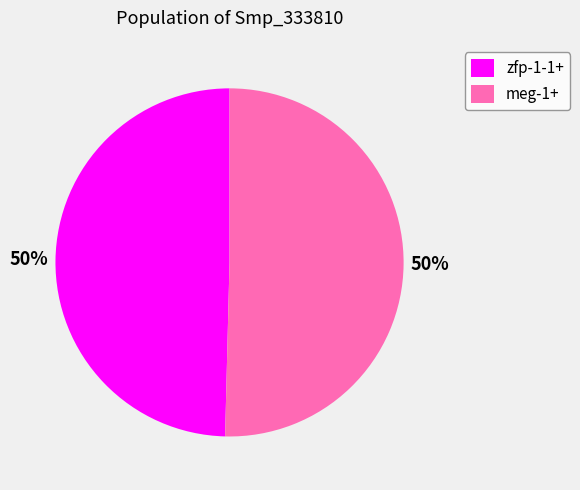

True or false: meg-1+ accounts for 50% of the total.

True